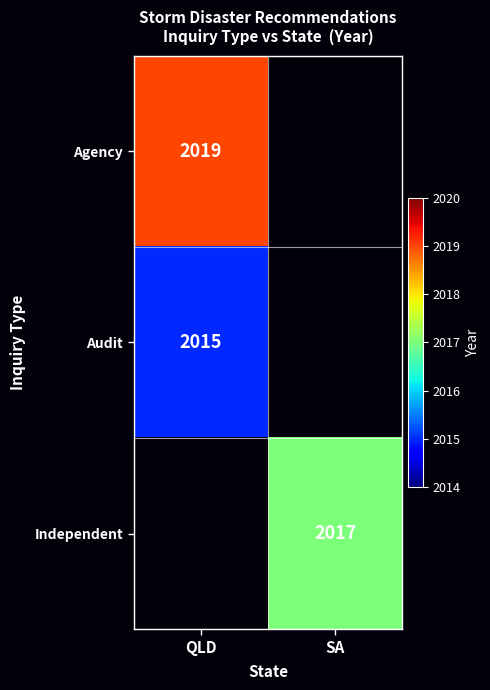

Is it true that Audit equals 543 at QLD?

False